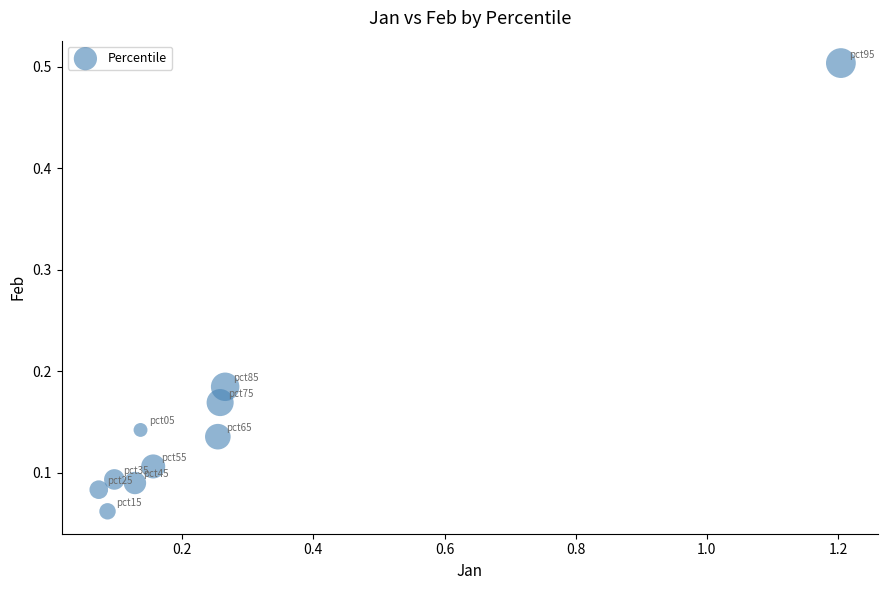

What is the range of X values (max minus min)?

1.1